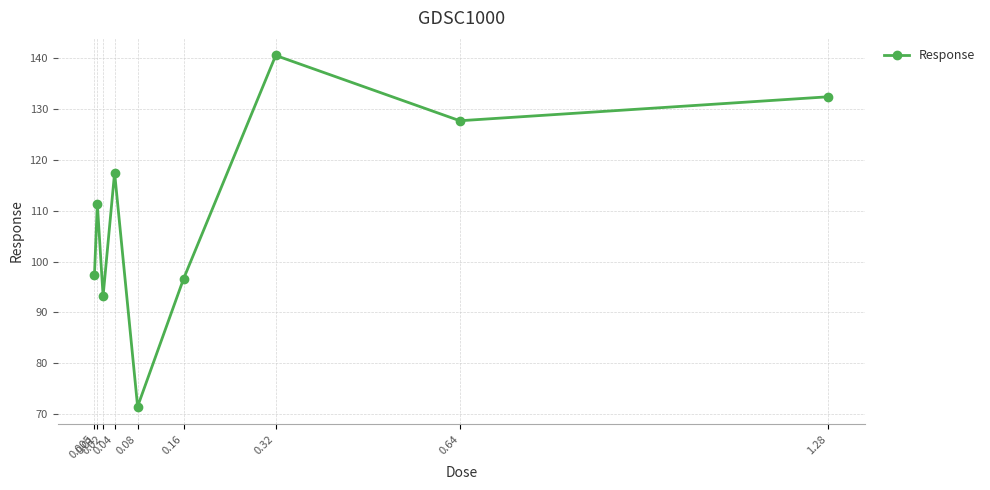

What is the label of the 1st point from the left?

0.005